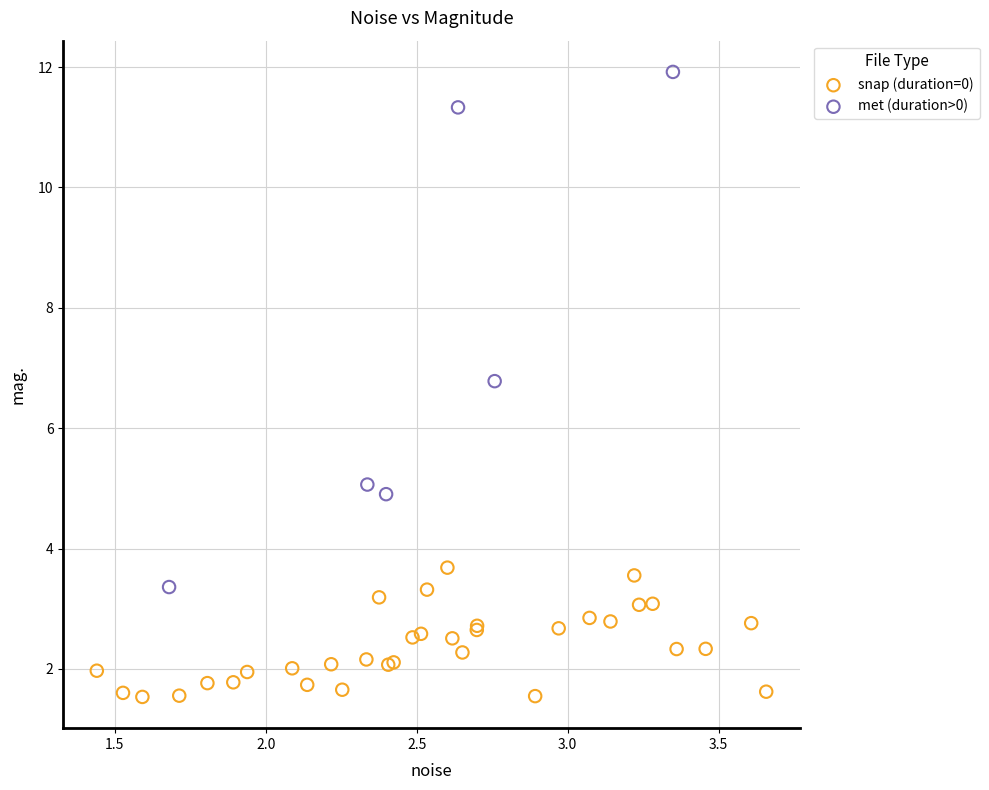

What are all the series names shown in the legend?

snap (duration=0), met (duration>0)